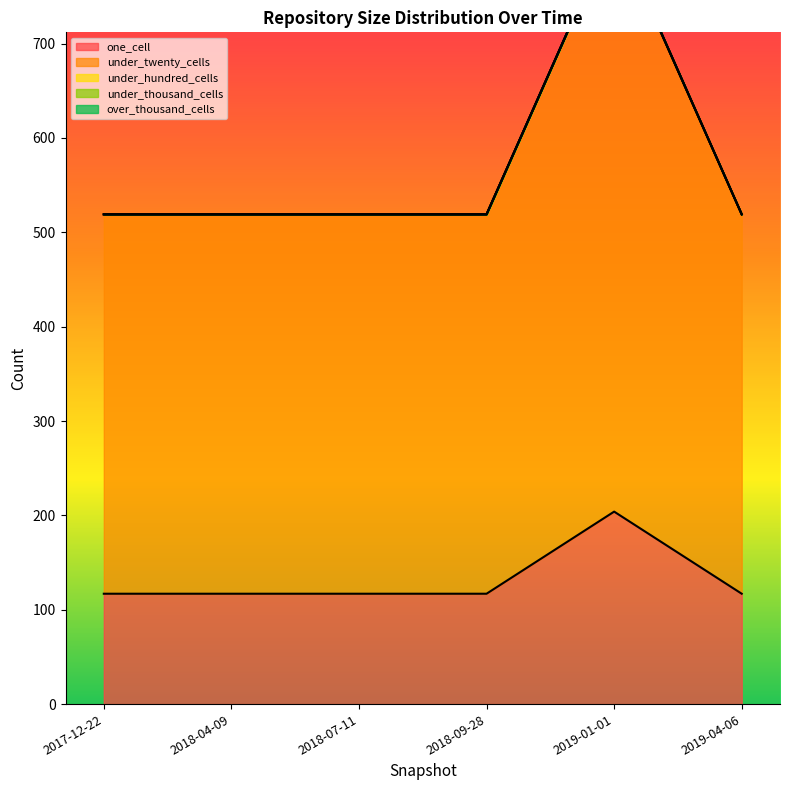

How many interior local peaks does the under_twenty_cells series have?

1